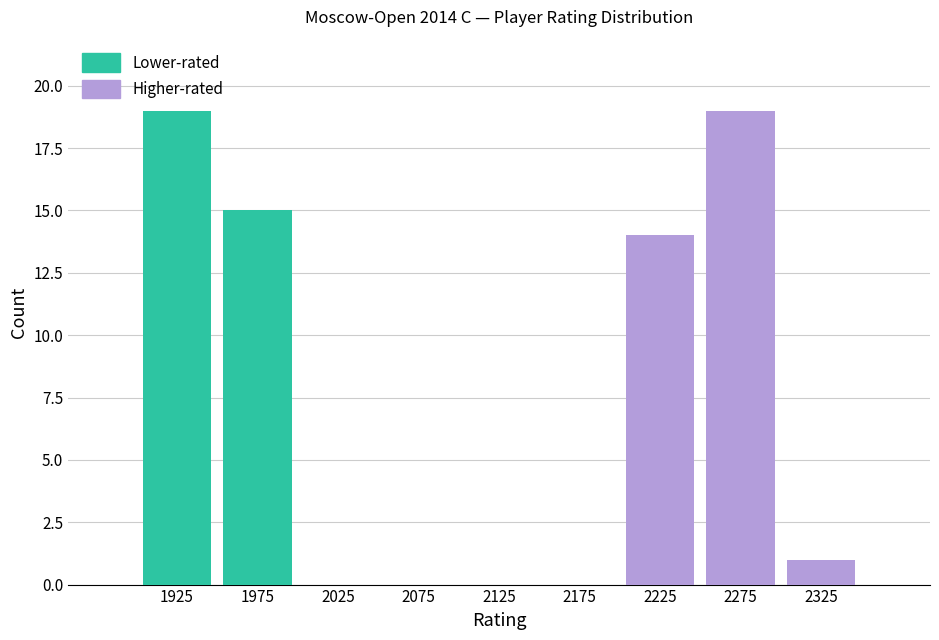

Reading left to right, list every stacked bar in this chart as the range it spans on the x-axis followed by its total height. The values are not printed on the chart, so give them approximately, as read against the axis.

1900 to 1950: 19
1950 to 2000: 15
2000 to 2050: 0
2050 to 2100: 0
2100 to 2150: 0
2150 to 2200: 0
2200 to 2250: 14
2250 to 2300: 19
2300 to 2350: 1